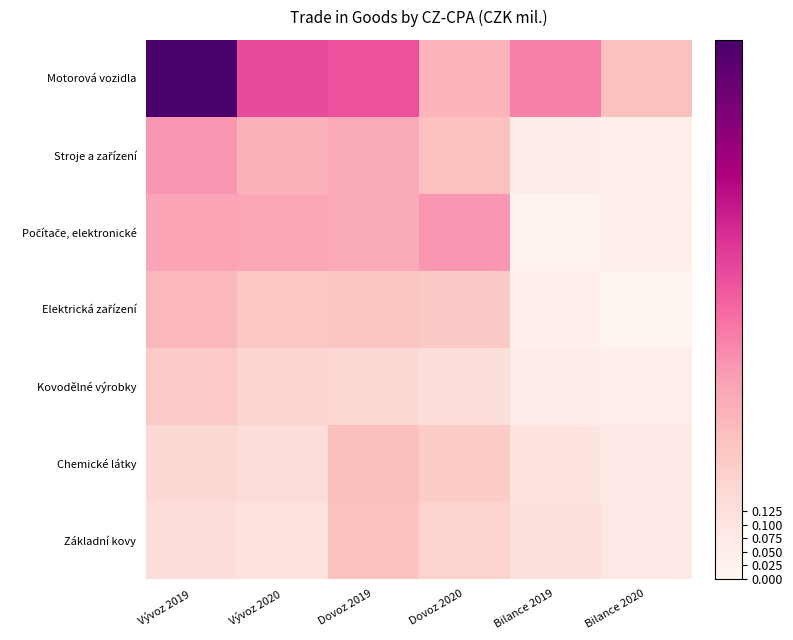

Which series has the largest total across all categories?

Motorová vozidla